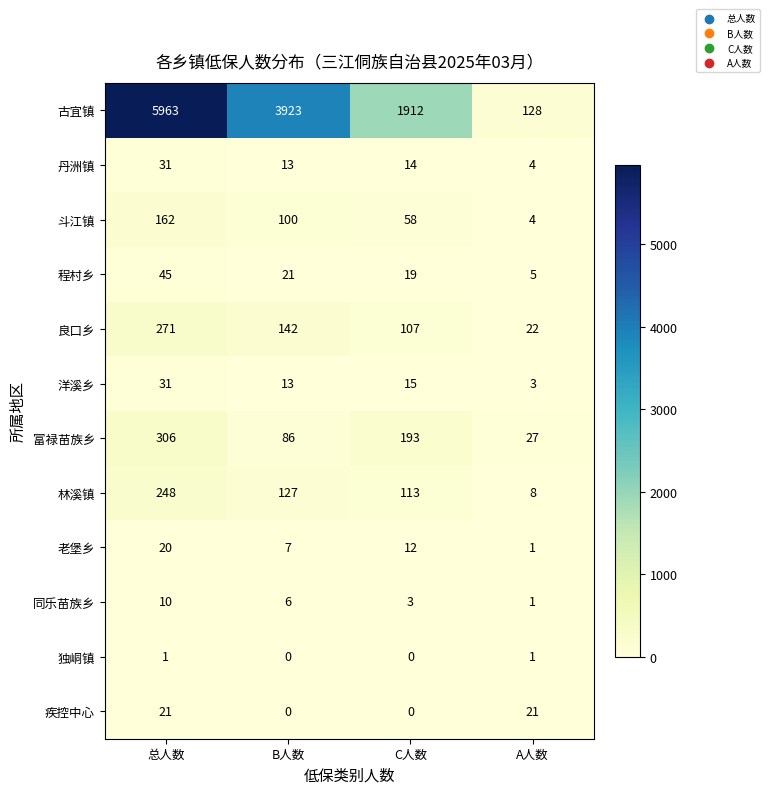

What is the difference between the maximum and minimum values in the 洋溪乡 series?

28